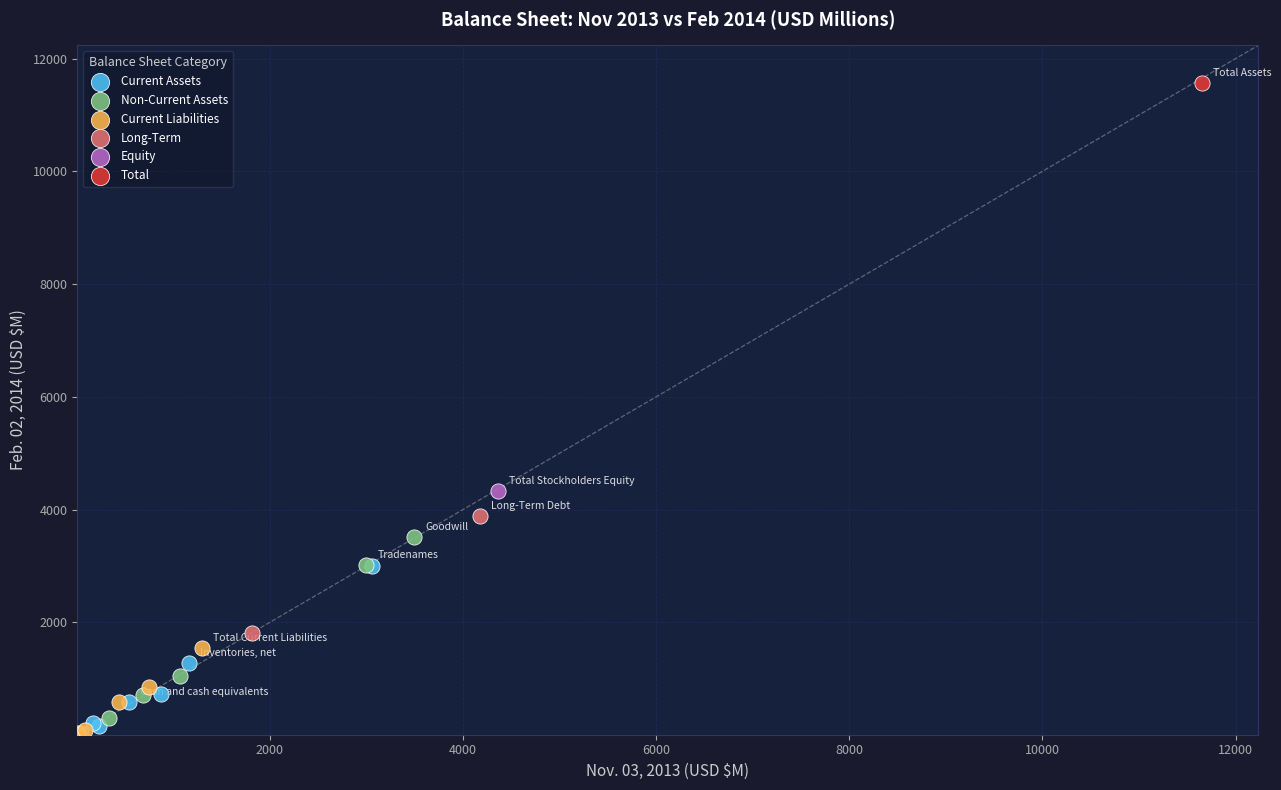

What are all the series names shown in the legend?

Current Assets, Non-Current Assets, Current Liabilities, Long-Term, Equity, Total